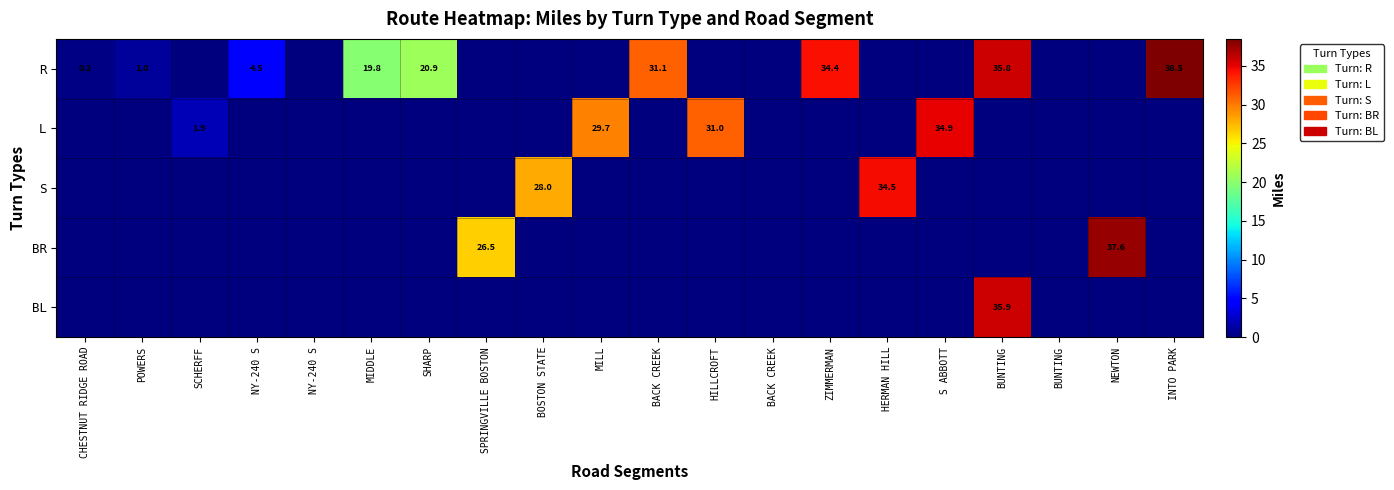

What is the sum of all BL values?

35.9